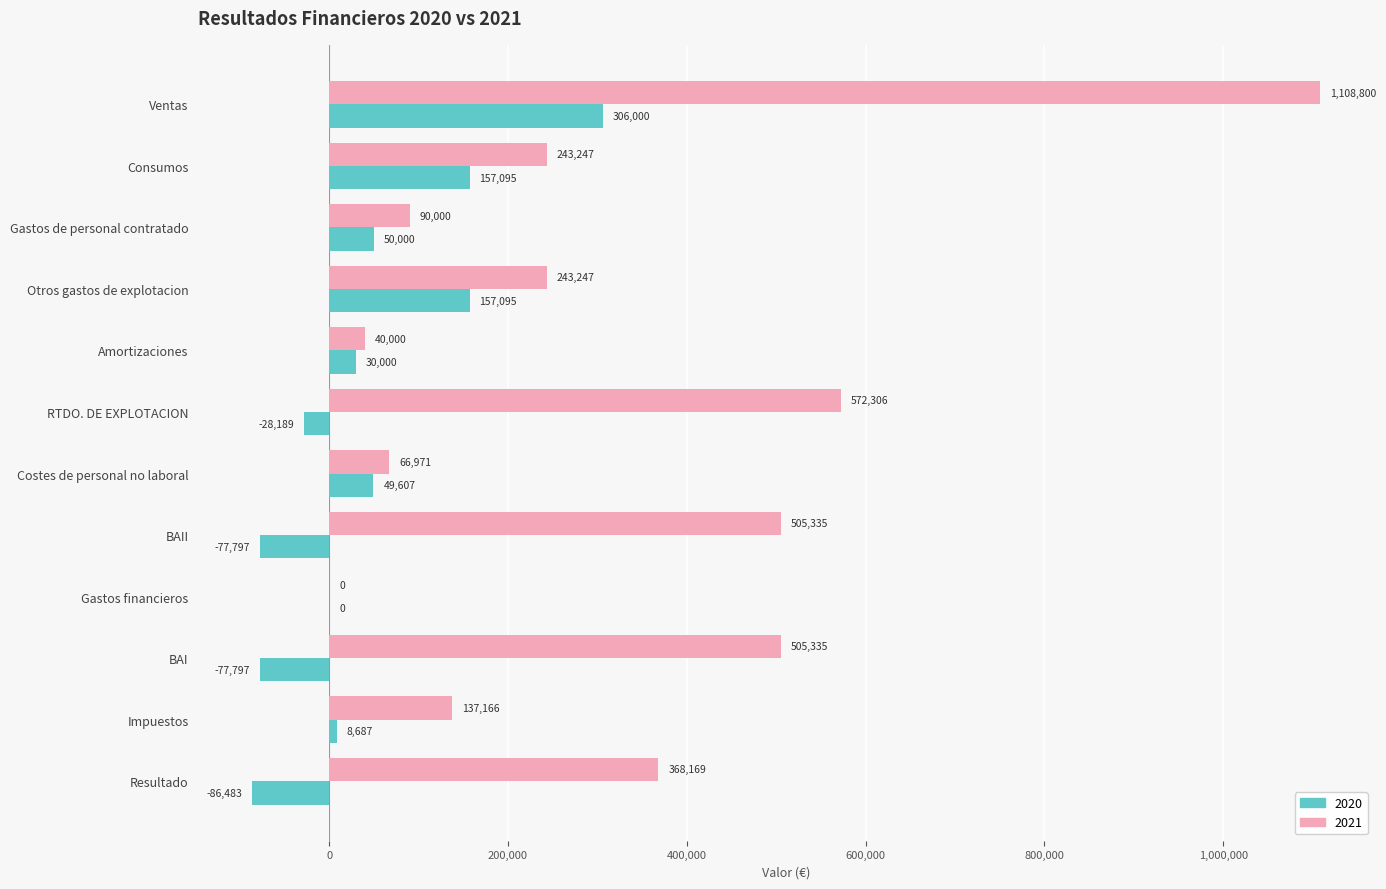

What is the greatest value displayed?

1108800.0